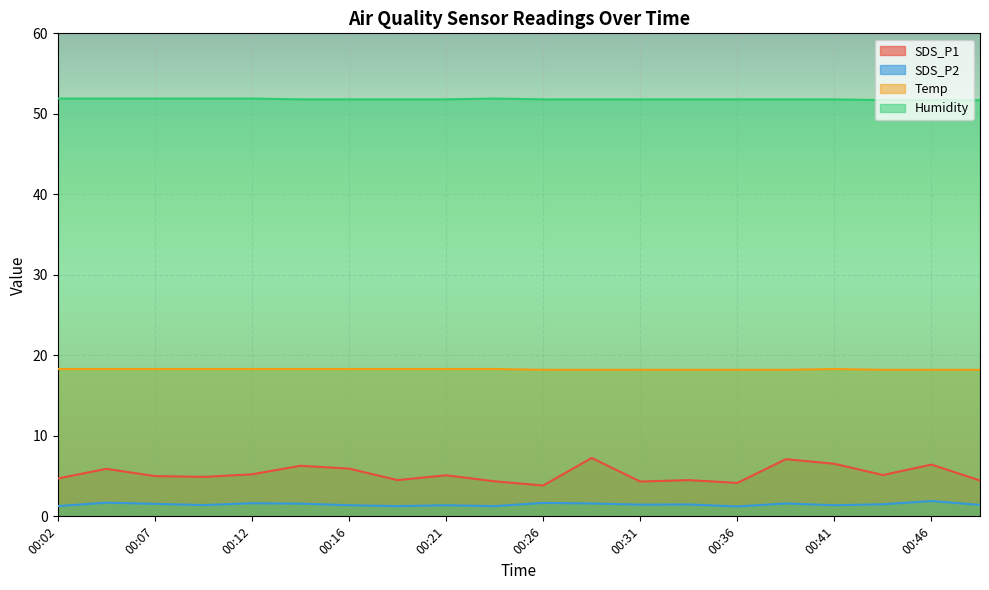

Rank the series by their maximum value, from highest to lowest.

Humidity, Temp, SDS_P1, SDS_P2